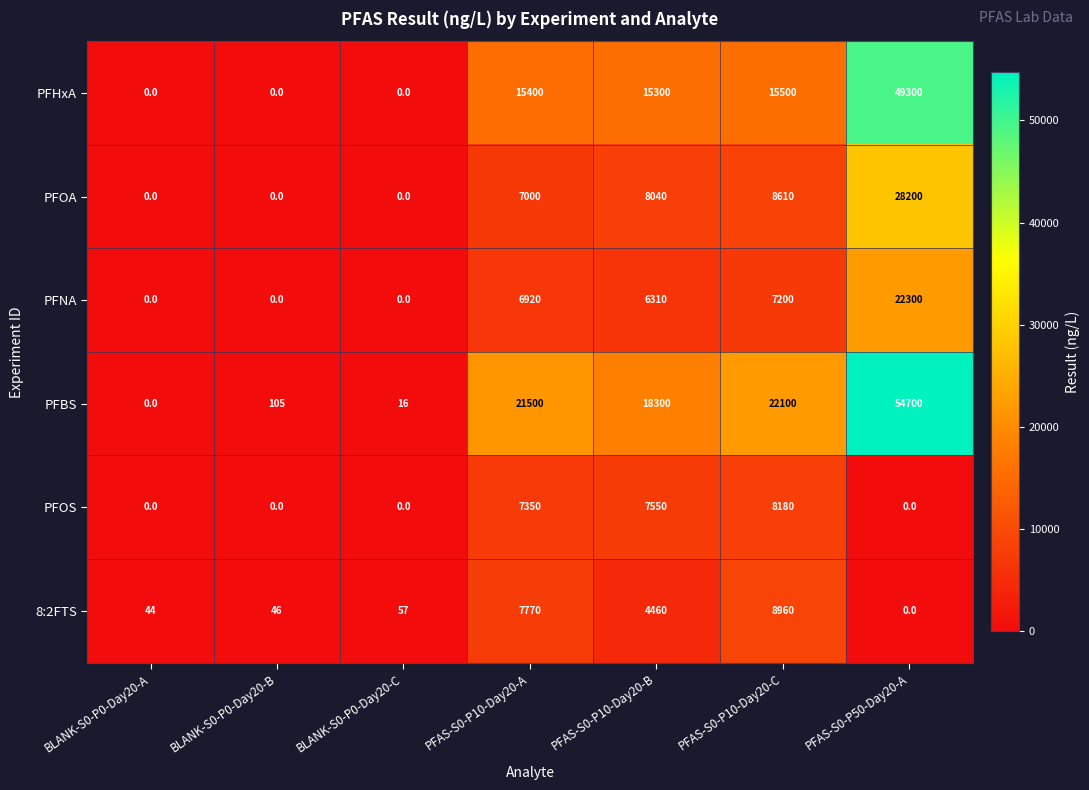

How many series are shown in this chart?

6